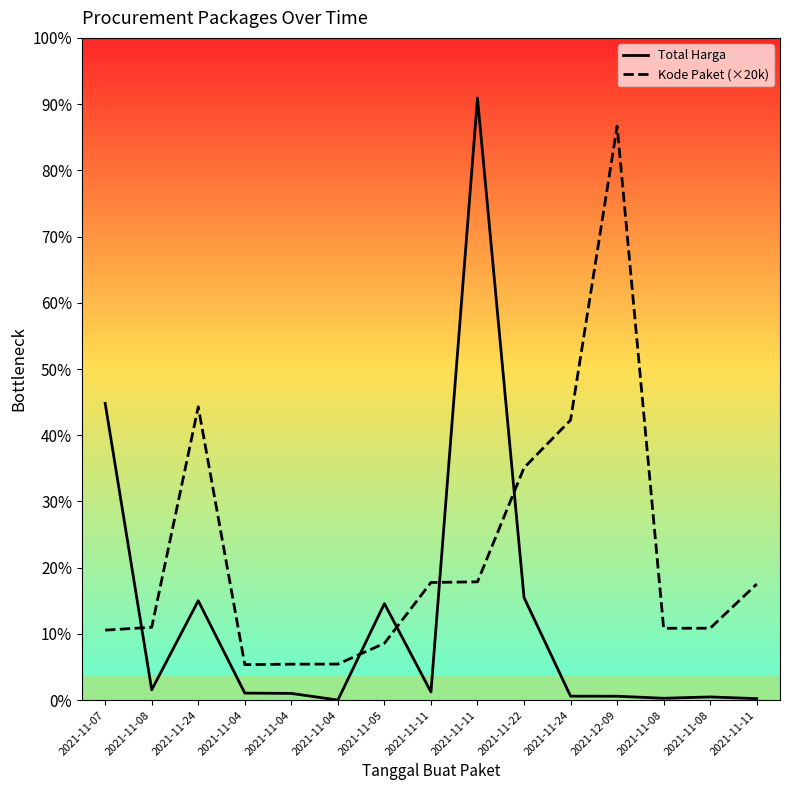

What is the difference between the second highest and second lowest values in the Total Harga series?

1418466660